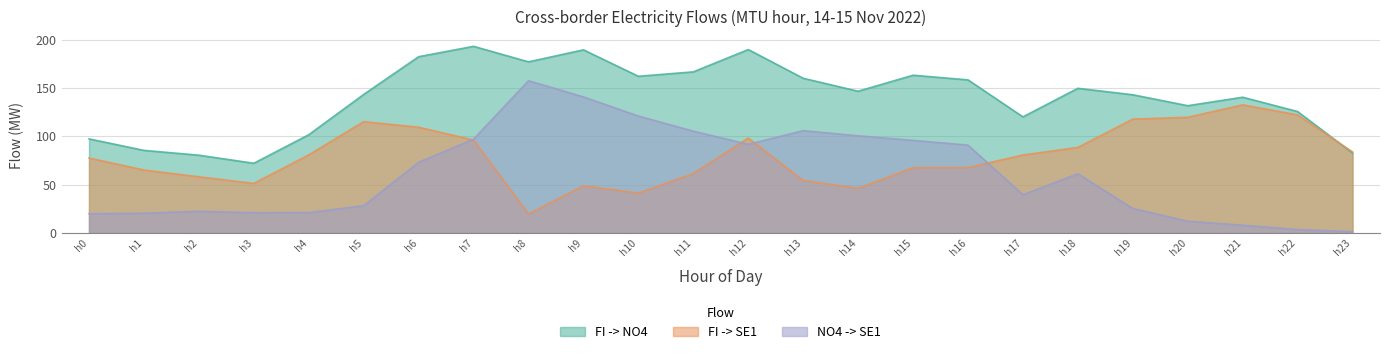

Which series has the widest spread of values?

NO4 -> SE1